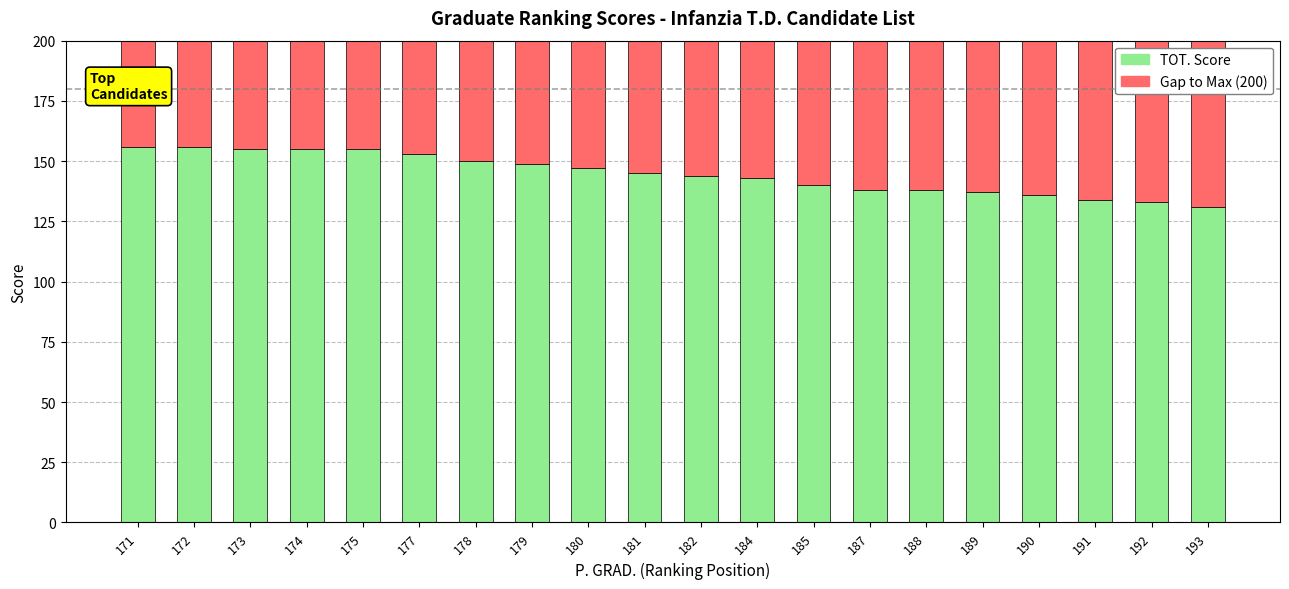

True or false: TOT. Score has a value of 235 at 185.

False